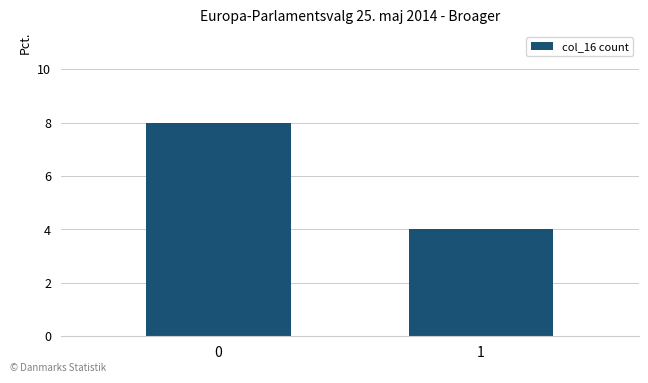

The chart shows a value of 2 at 0. True or false?

False